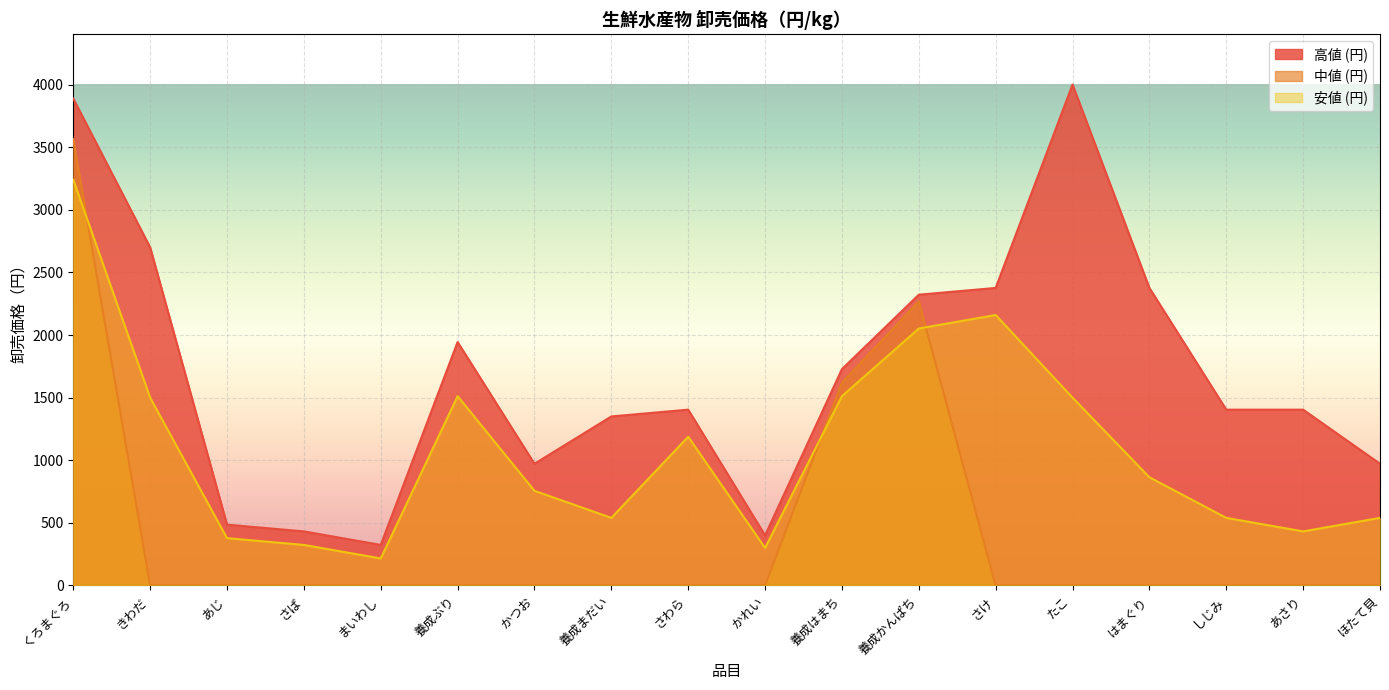

What is the sum of the 中値 (円) values at 養成まだい and 養成かんぱち?

2268